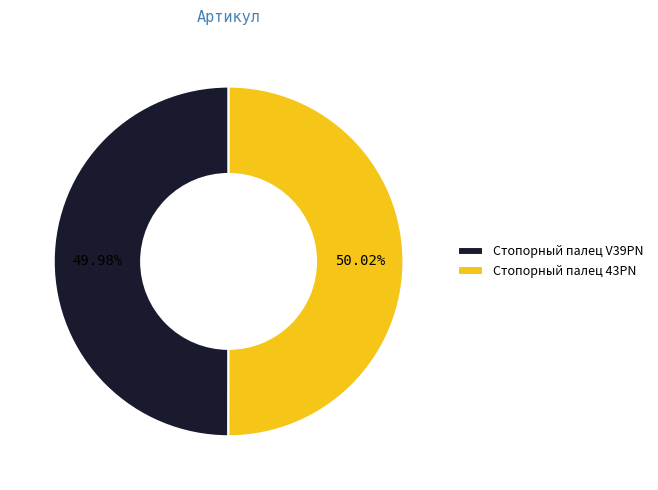

Combined, do Стопорный палец 43PN and Стопорный палец V39PN account for over 50%?

Yes